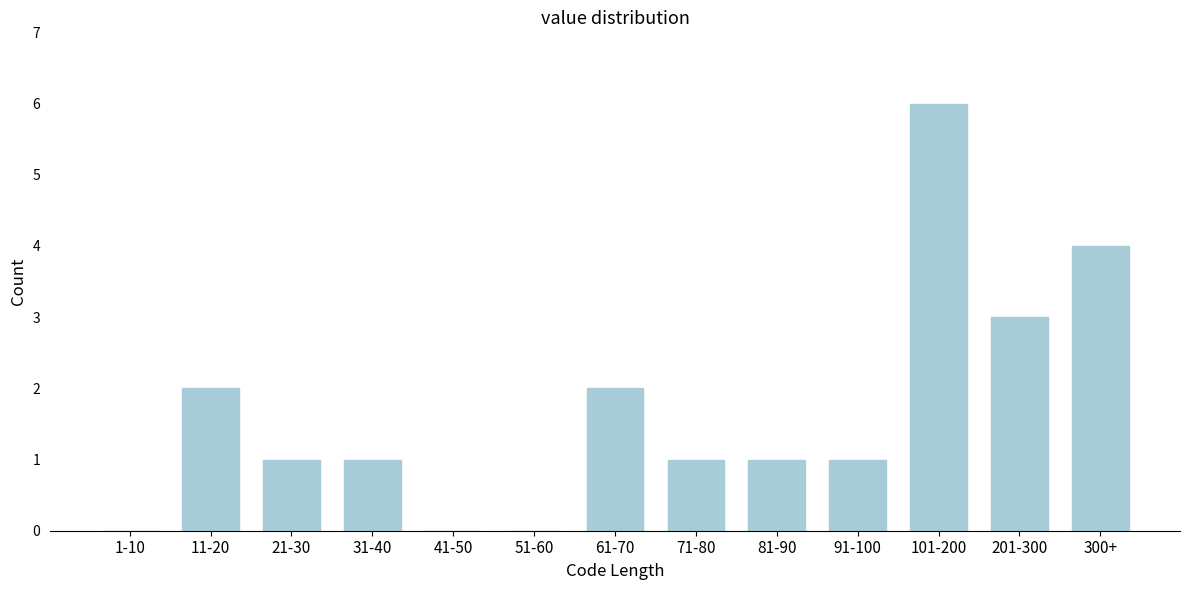

Reading left to right, list all the values displayed in this chart.

1-10=0	11-20=2	21-30=1	31-40=1	41-50=0	51-60=0	61-70=2	71-80=1	81-90=1	91-100=1	101-200=6	201-300=3	300+=4